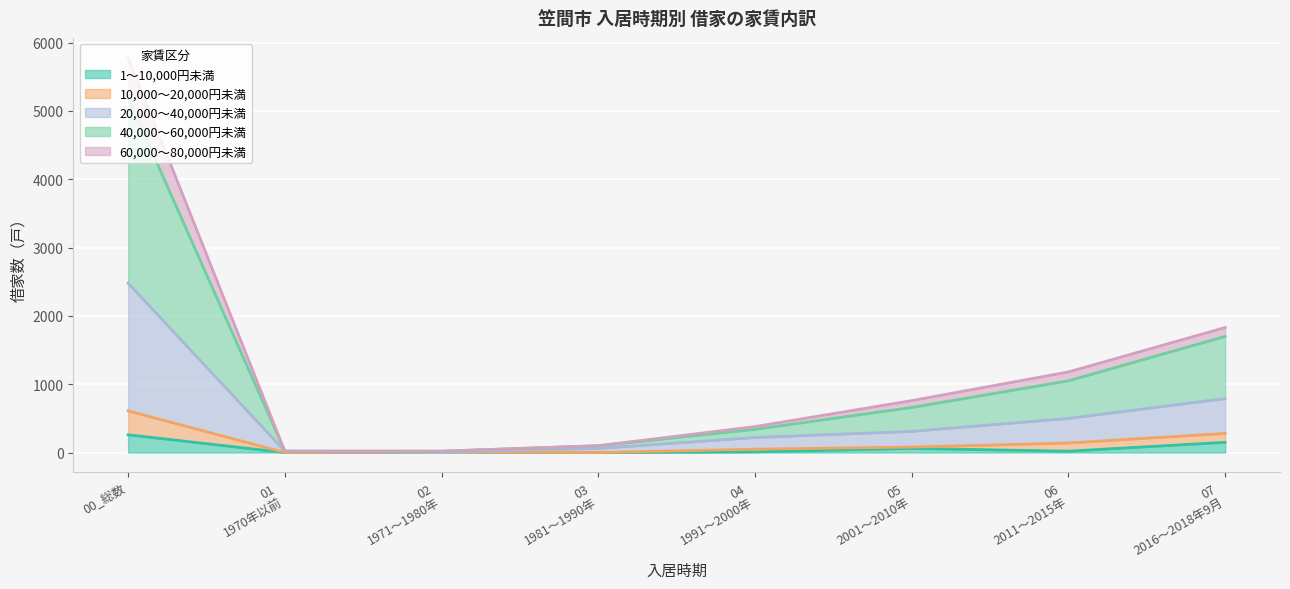

At which category is the sum across all series the highest?

00_総数